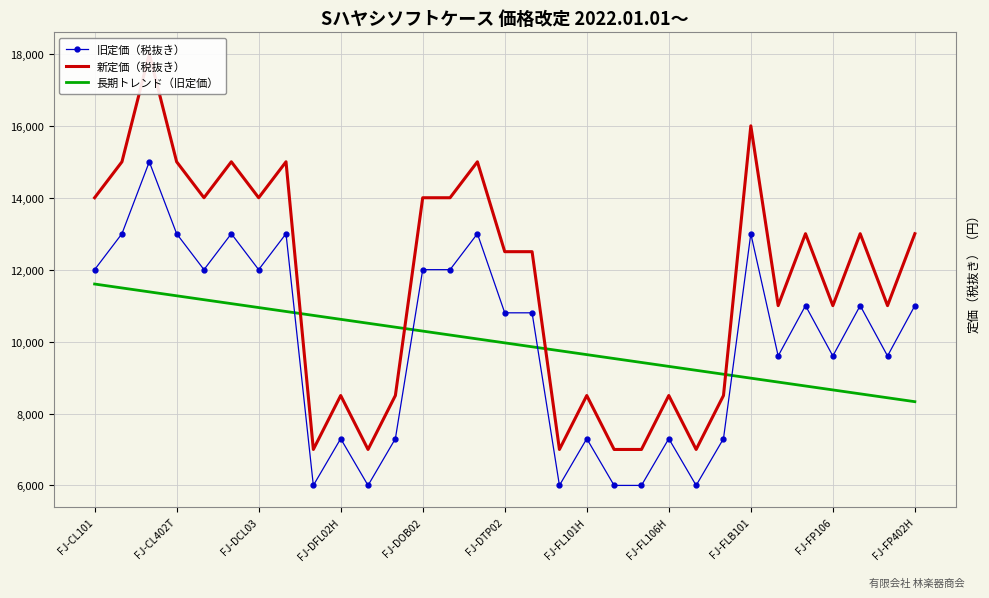

Rank the series at 16 from highest to lowest value.

新定価（税抜き）, 旧定価（税抜き）, 長期トレンド（旧定価）